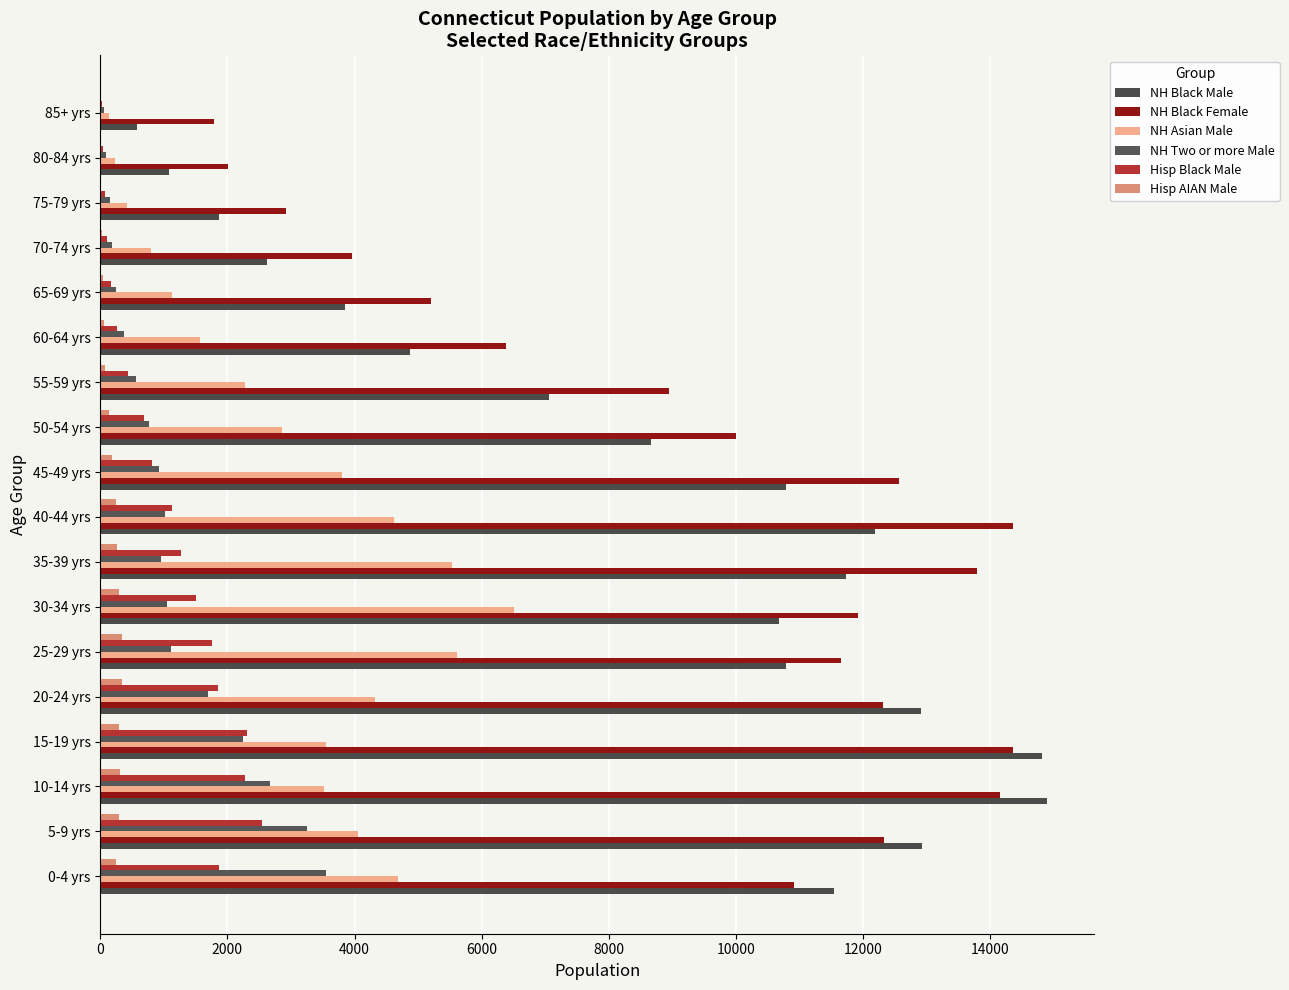

How many categories are shown in the chart?

18